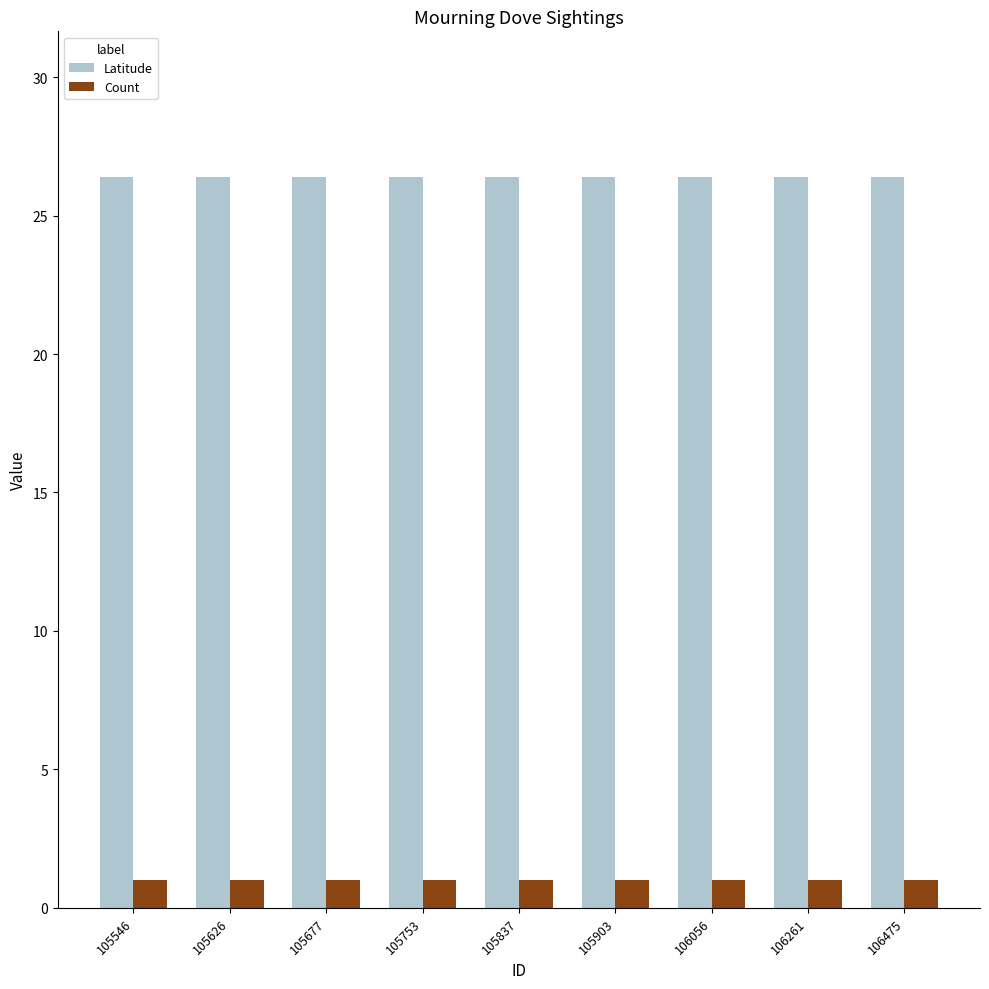

What is the sum of the Count values at 105677 and 105837?

2.0